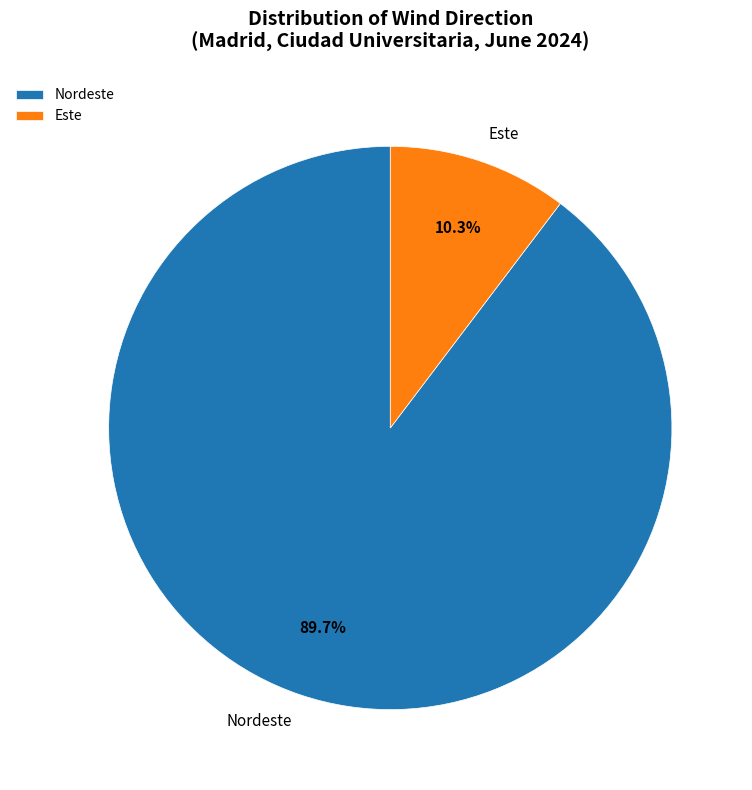

What is the largest slice in the pie chart?

Nordeste